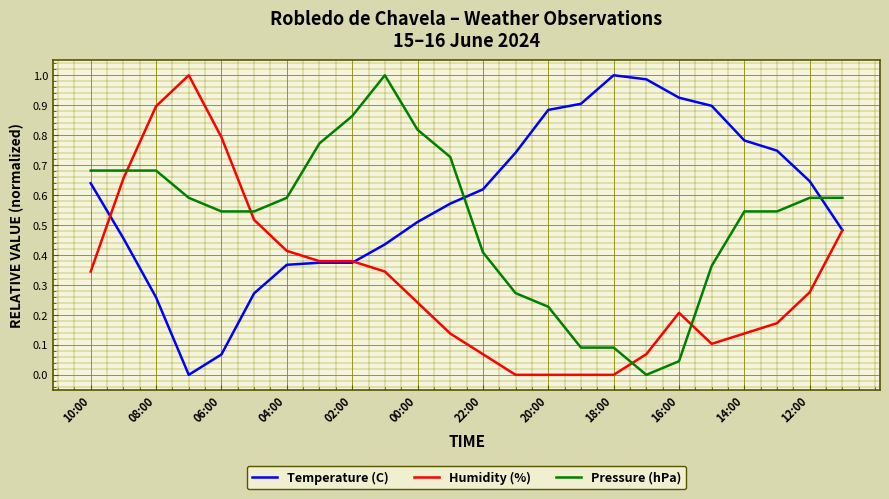

Which series ends up on top after the final intersection of Temperature (C) and Pressure (hPa)?

Pressure (hPa)